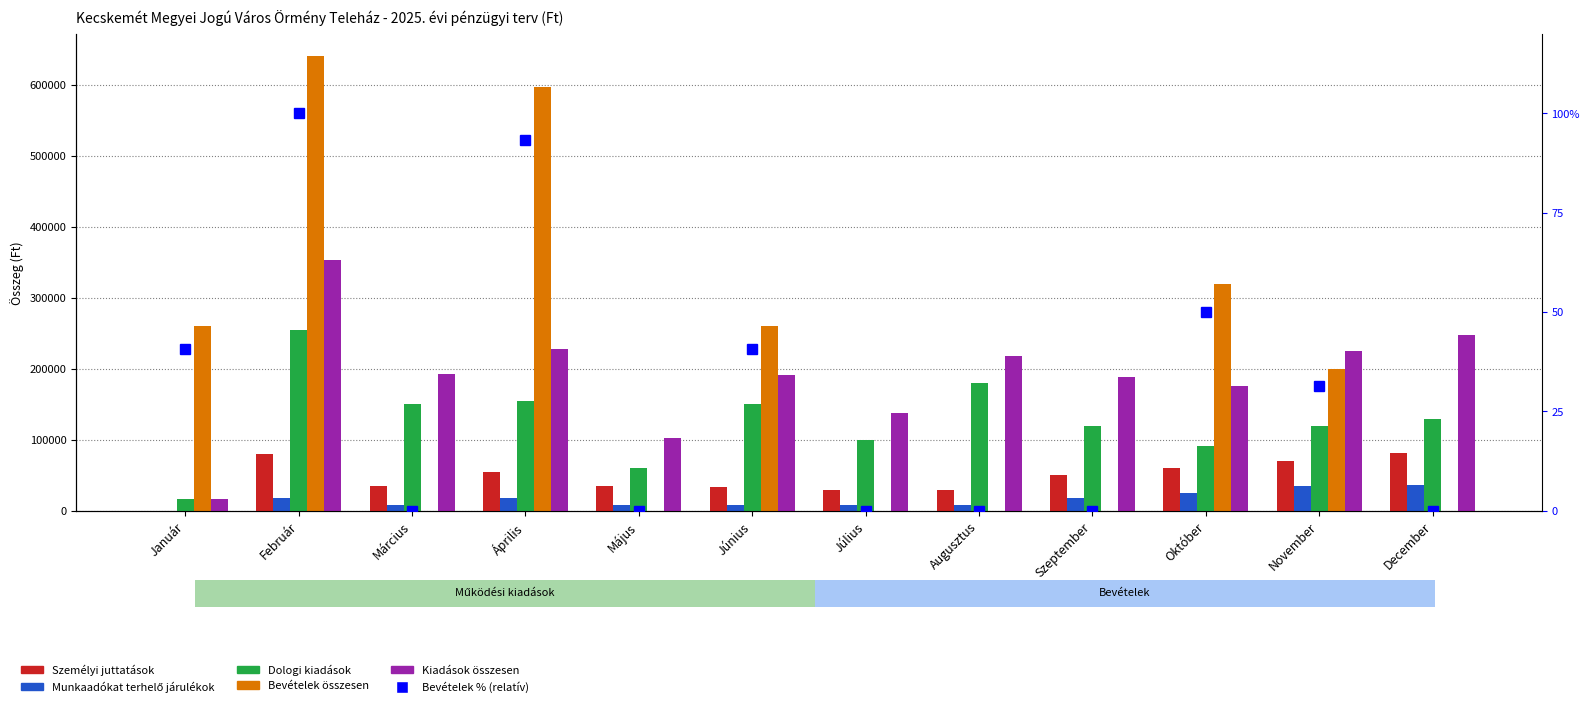

At how many categories does at least one series exceed 246991?

6